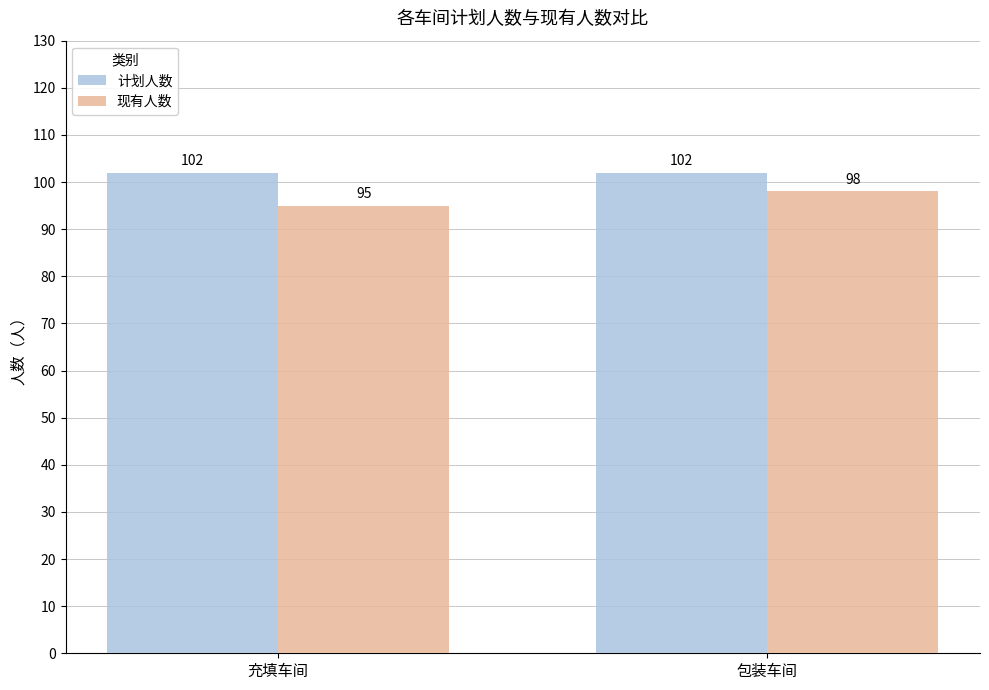

Reading right to left, extract all data points from this chart.

计划人数: 包装车间=102	充填车间=102
现有人数: 包装车间=98	充填车间=95